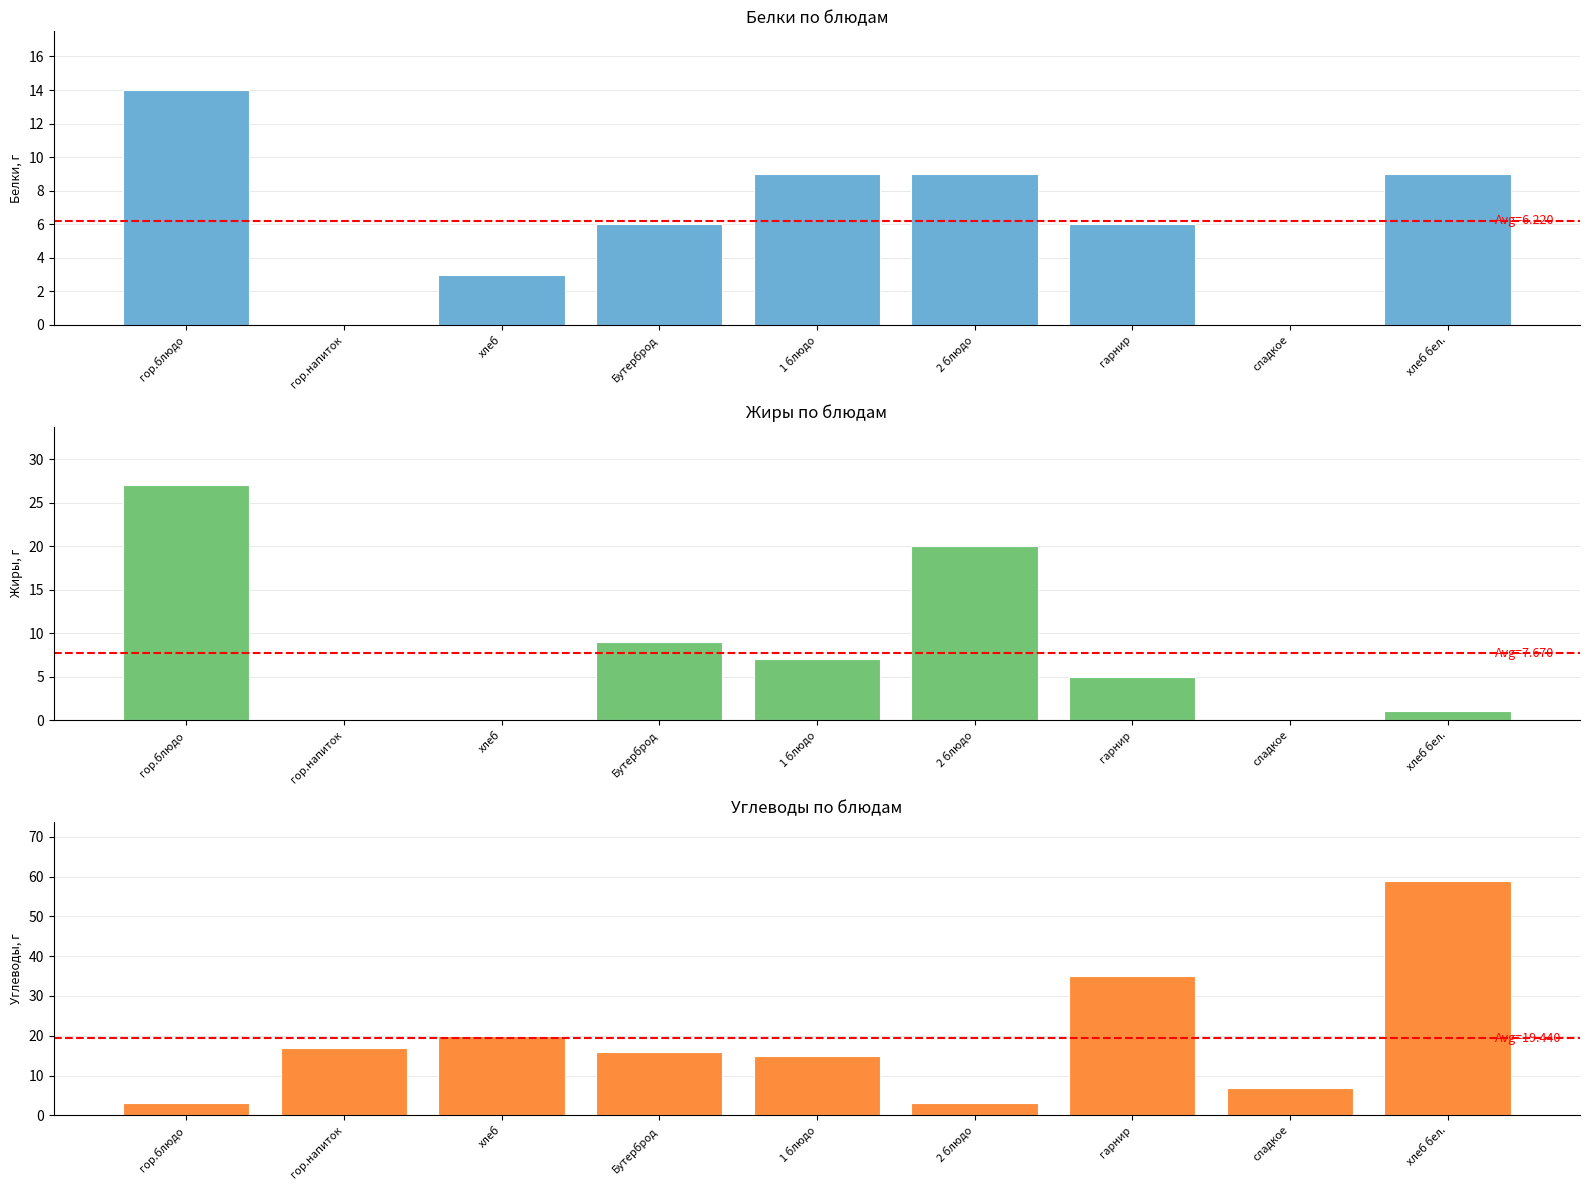

How many data points in Белки are less than 6?

3